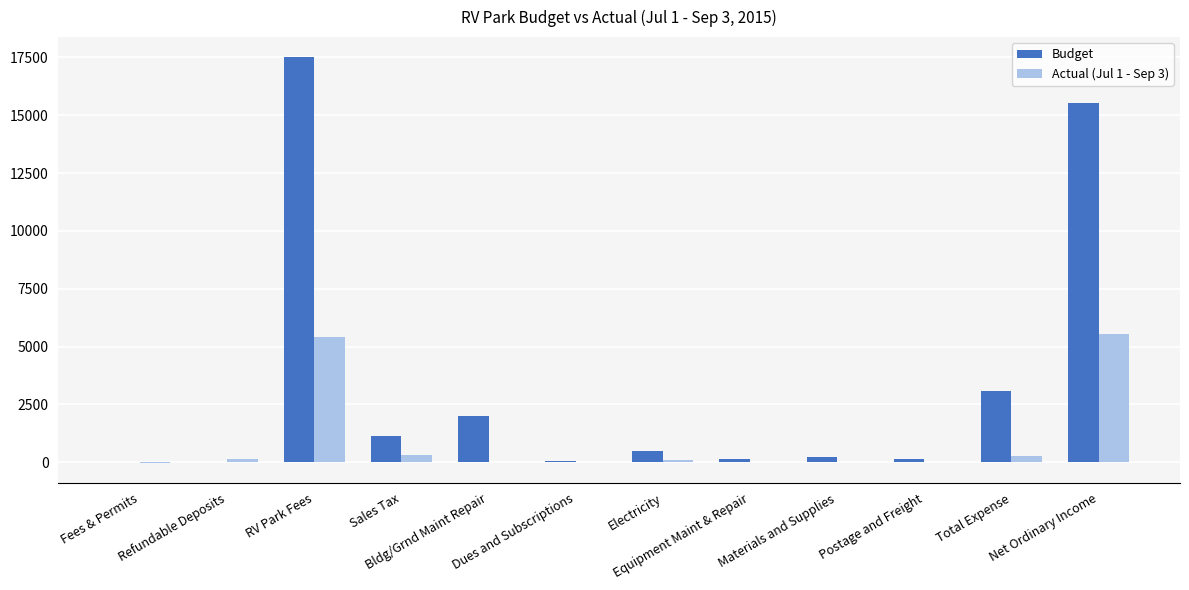

What is the maximum value shown in the chart?

17500.0